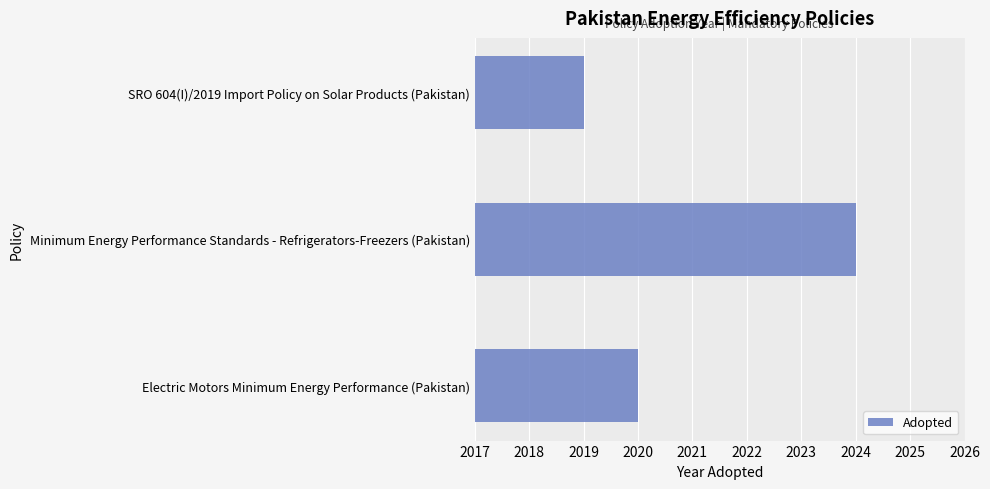

Which label corresponds to the largest value in the chart?

Minimum Energy Performance Standards - Refrigerators-Freezers (Pakistan)